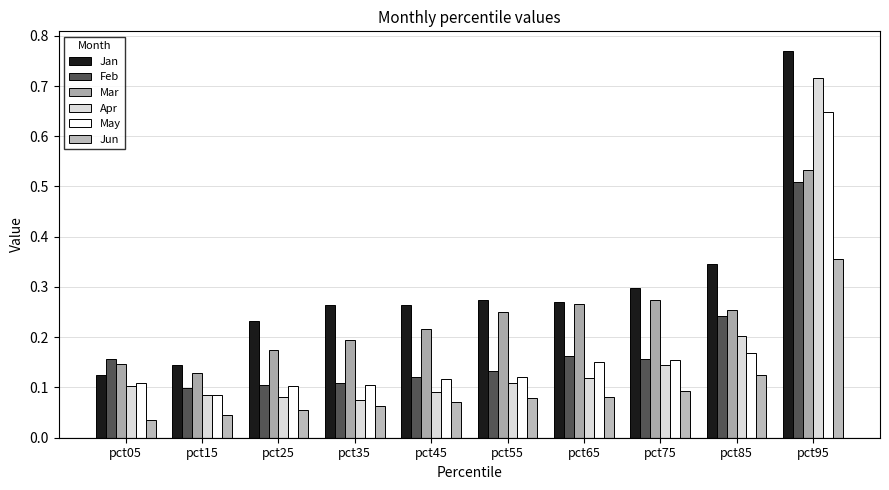

What are all the series names shown in the legend?

Jan, Feb, Mar, Apr, May, Jun